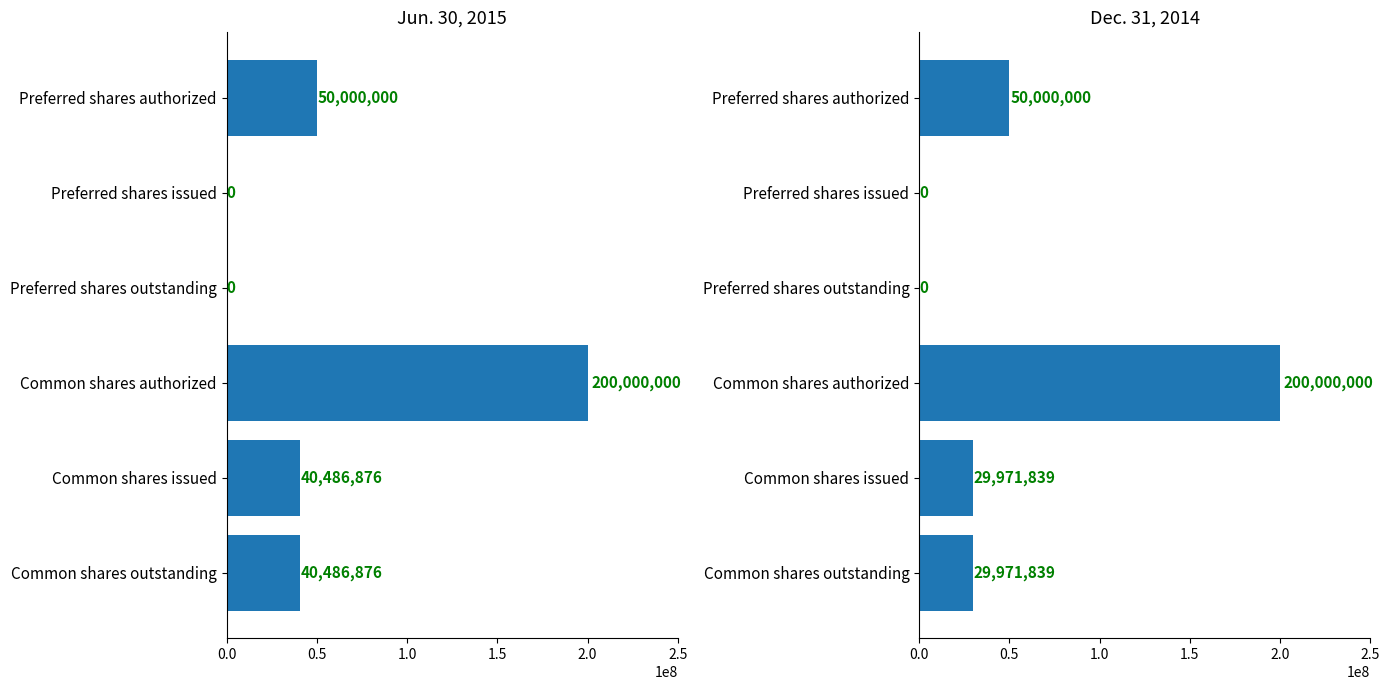

Reading right to left, what are all the values shown in this chart?

Jun. 30, 2015: 40486876	40486876	200000000	0	0	50000000
Dec. 31, 2014: 29971839	29971839	200000000	0	0	50000000